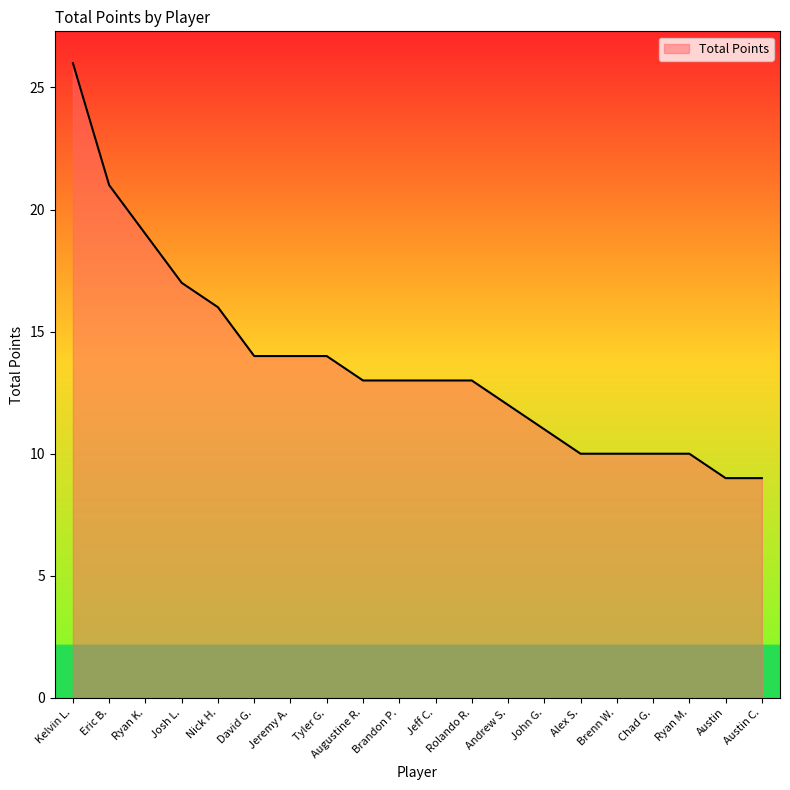

Is it true that the value at Andrew S. is 3?

False